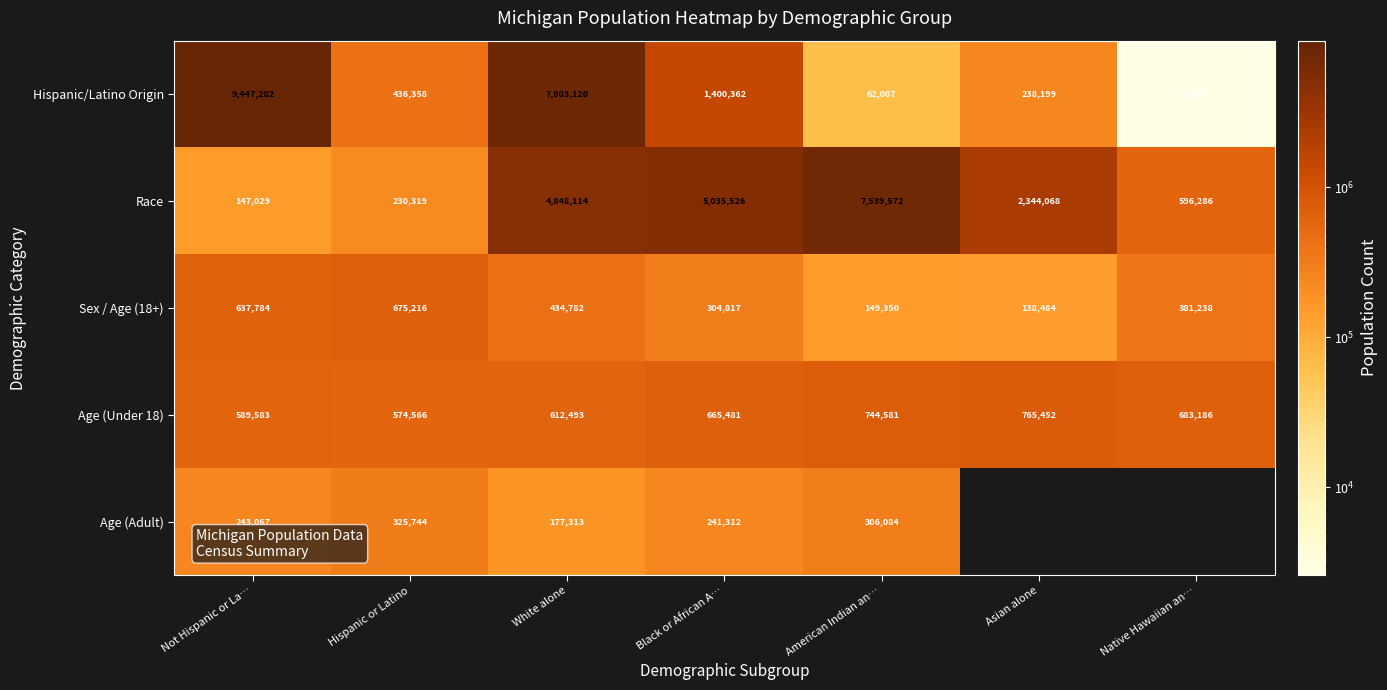

What is the sum of the Hispanic/Latino Origin values at American Indian an… and Hispanic or Latino?

498365